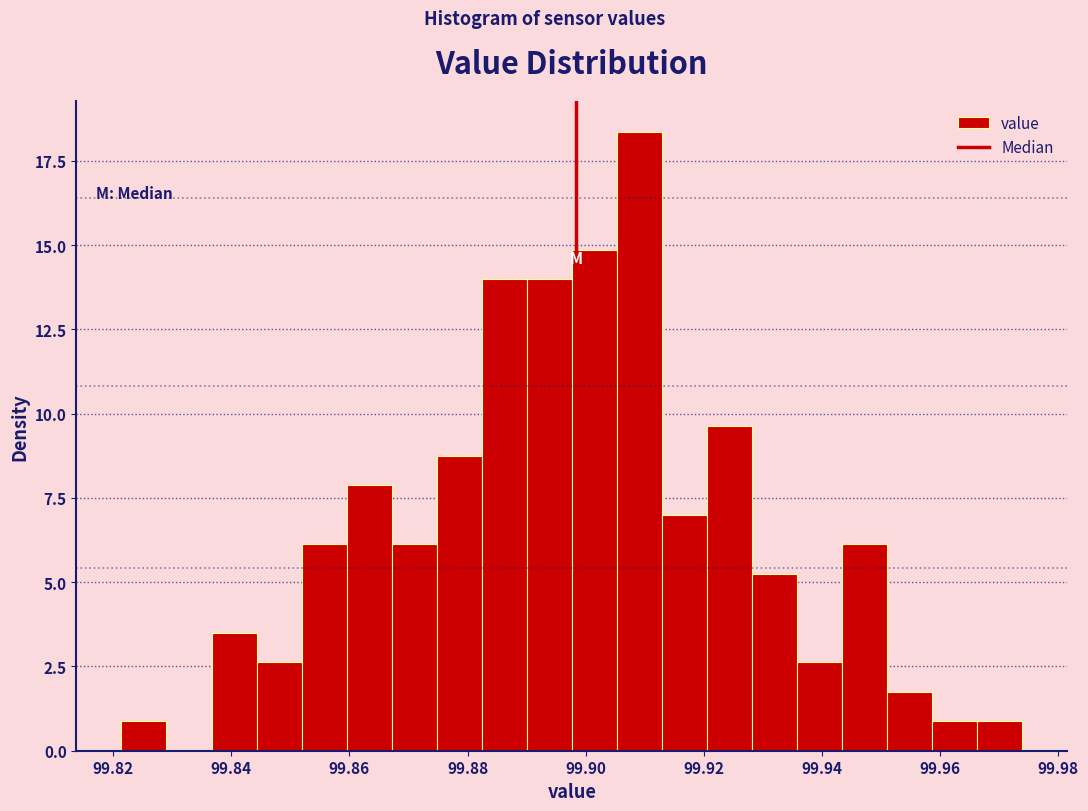

Read against the x-axis, roughly where is the centre of the tallest bar?

99.910